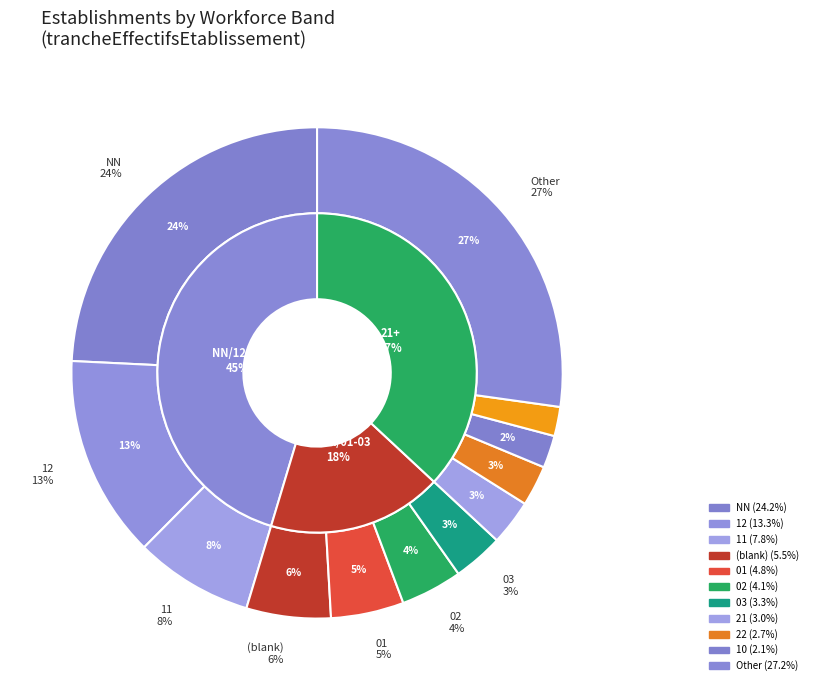

How many slices are in this pie chart?

12